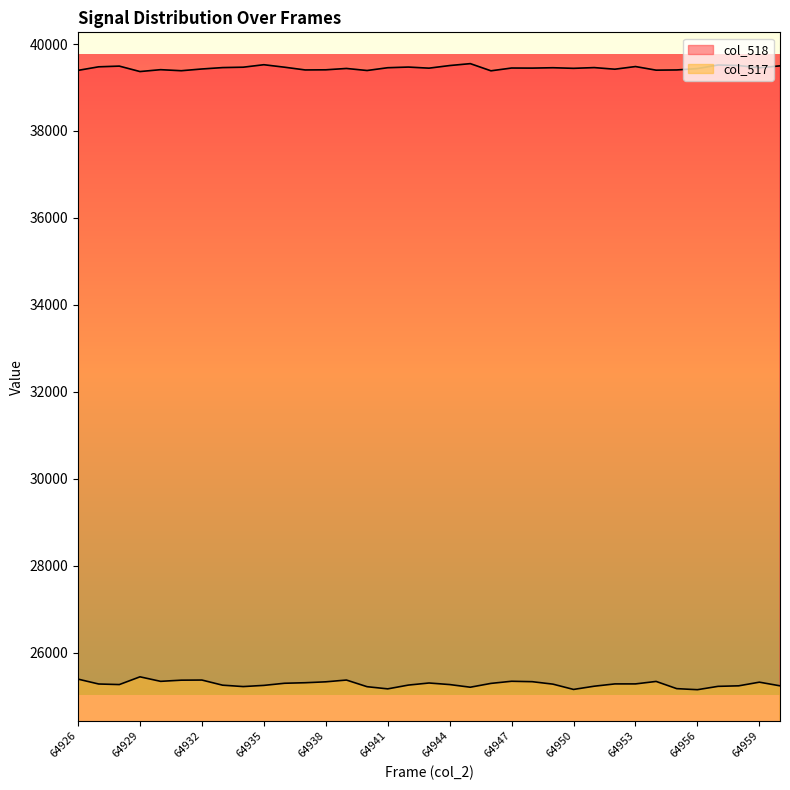

List the labels in order of value, smallest first.

64929, 64946, 64931, 64940, 64926, 64954, 64937, 64955, 64938, 64930, 64952, 64932, 64956, 64939, 64950, 64943, 64948, 64947, 64959, 64941, 64949, 64933, 64951, 64934, 64936, 64942, 64927, 64953, 64928, 64960, 64944, 64958, 64957, 64935, 64945